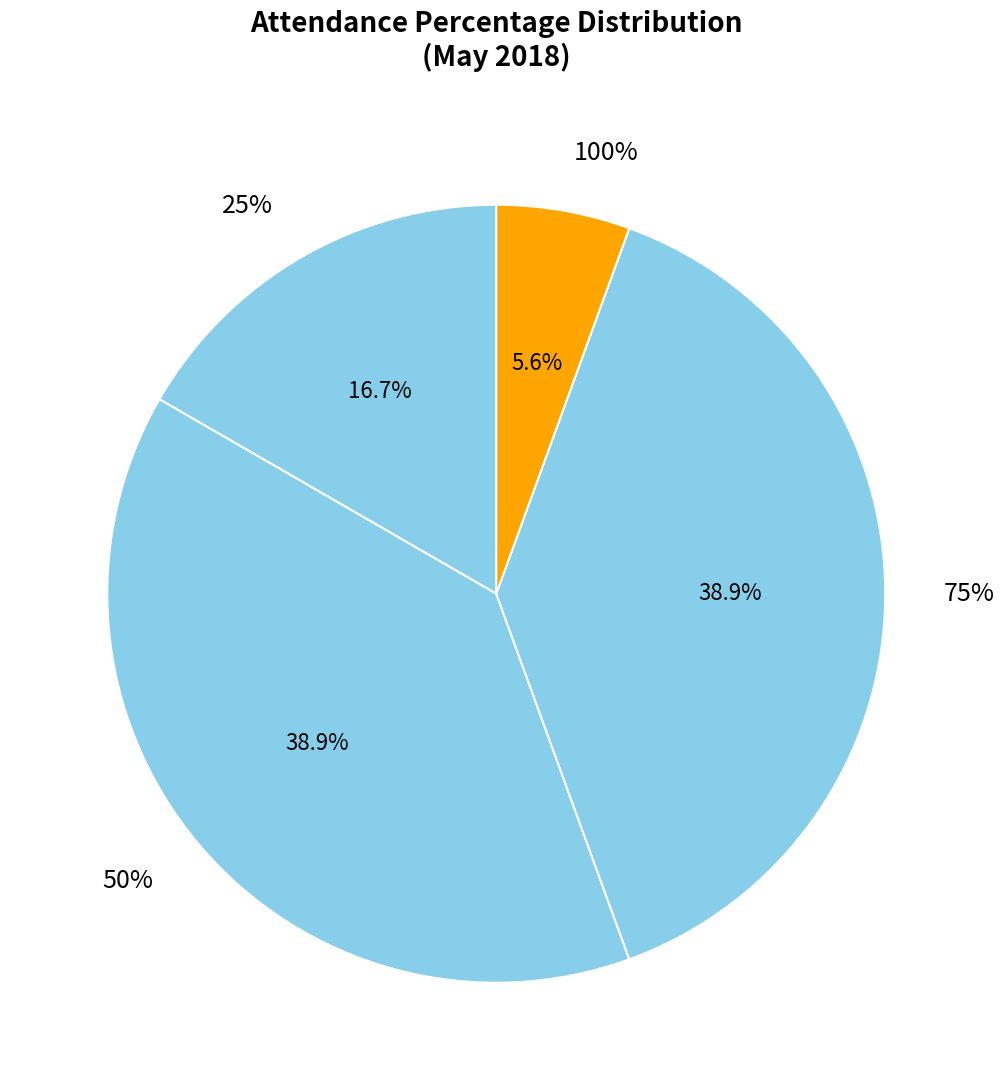

What is the total percentage of 25% and 50%?

55.6%